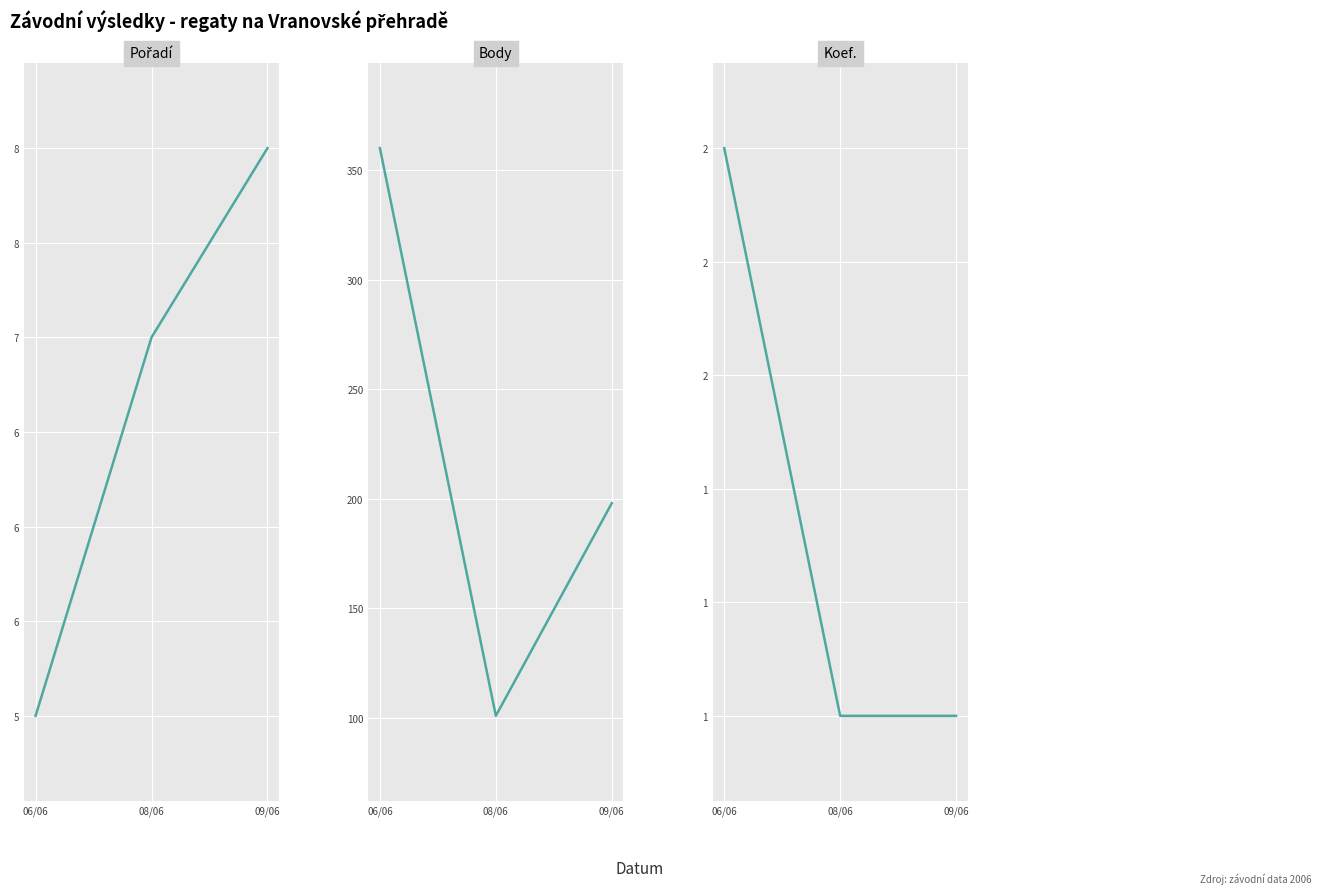

What is the minimum value shown in the chart?

1